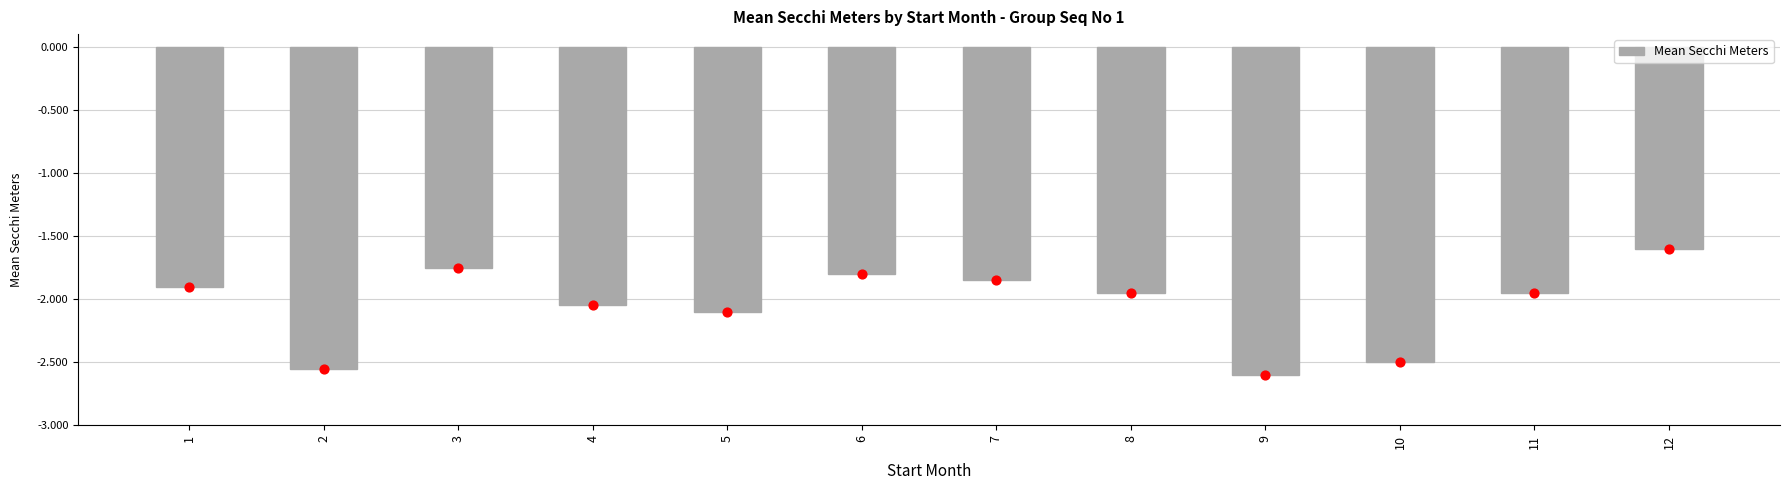

Between 7 and 11, which is larger?

7